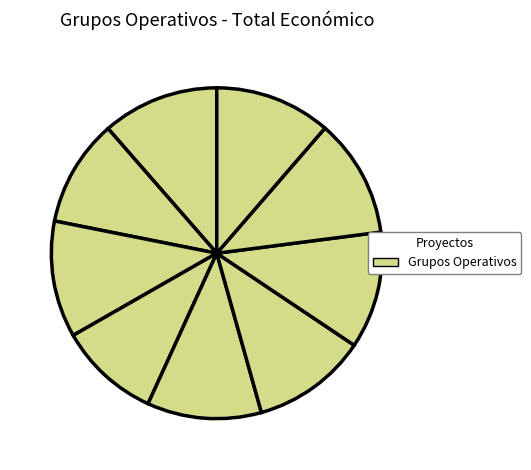

How many slices are in this pie chart?

9